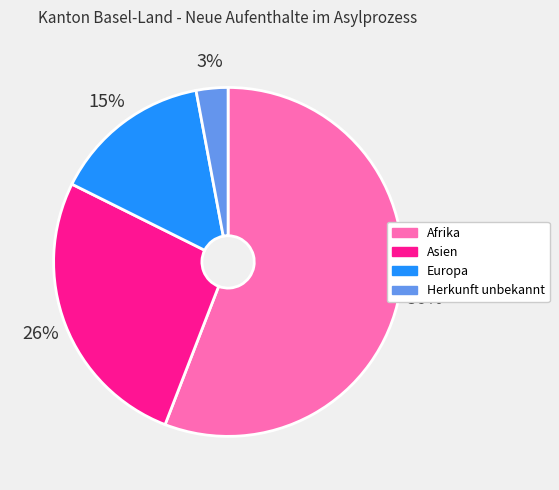

To the nearest percent, what is the average slice percentage?

25%